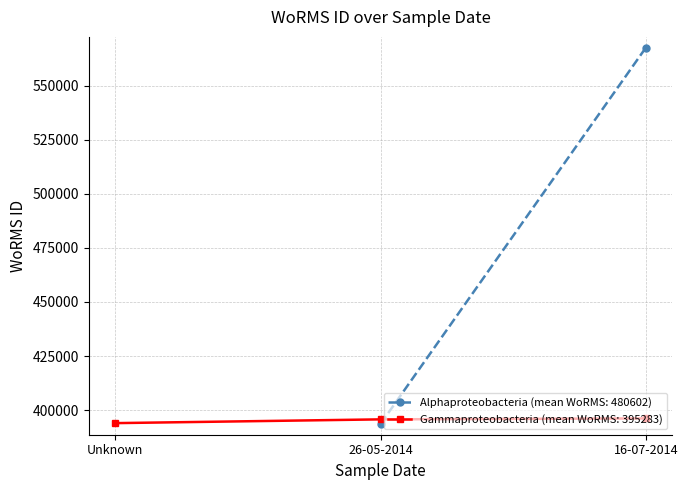

The value of Gammaproteobacteria (mean WoRMS: 395283) at 16-07-2014 is 151557. True or false?

False